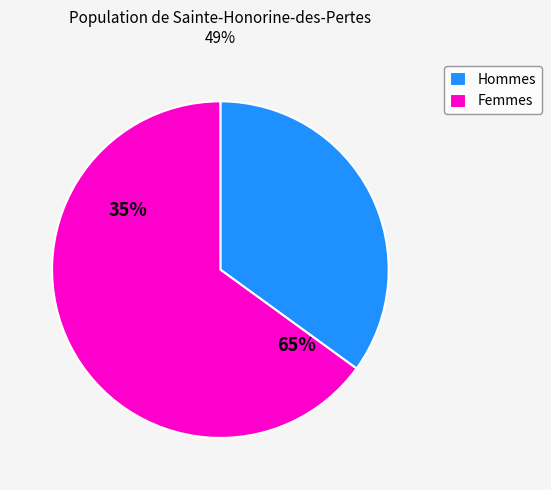

Is 1256 the majority of the pie?

No